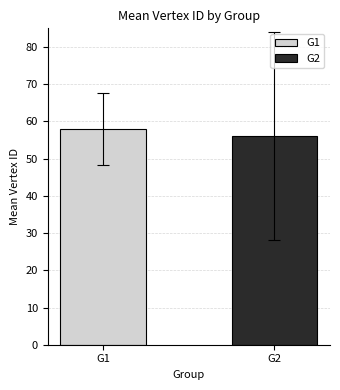

What is the smallest value displayed?

56.1